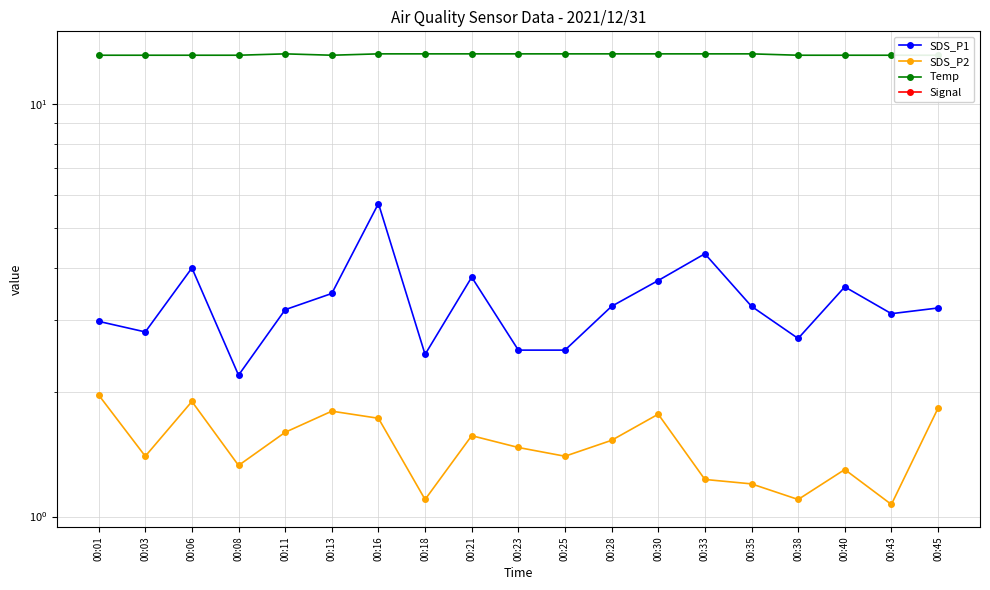

Which series has the widest spread of values?

Signal